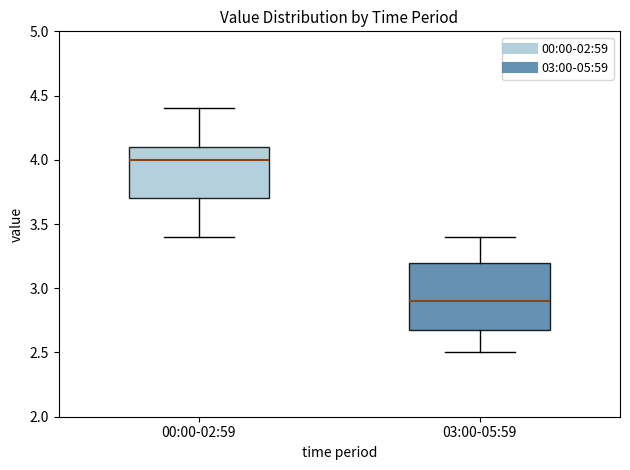

Which box's median line is the lowest?

03:00-05:59